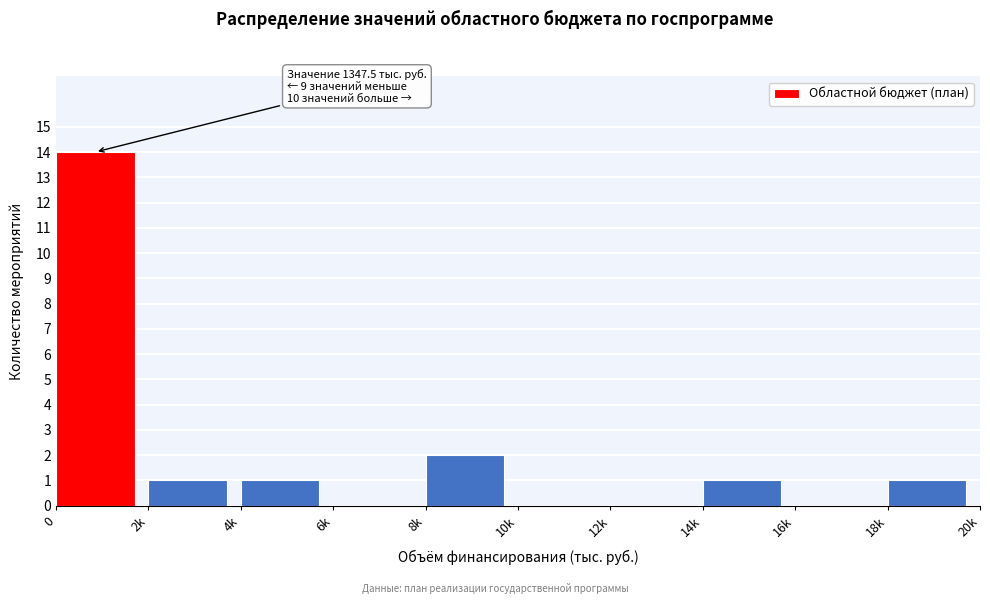

Reading right to left, extract all data points from this chart.

18k=1	16k=0	14k=1	12k=0	10k=0	8k=2	6k=0	4k=1	2k=1	0=14